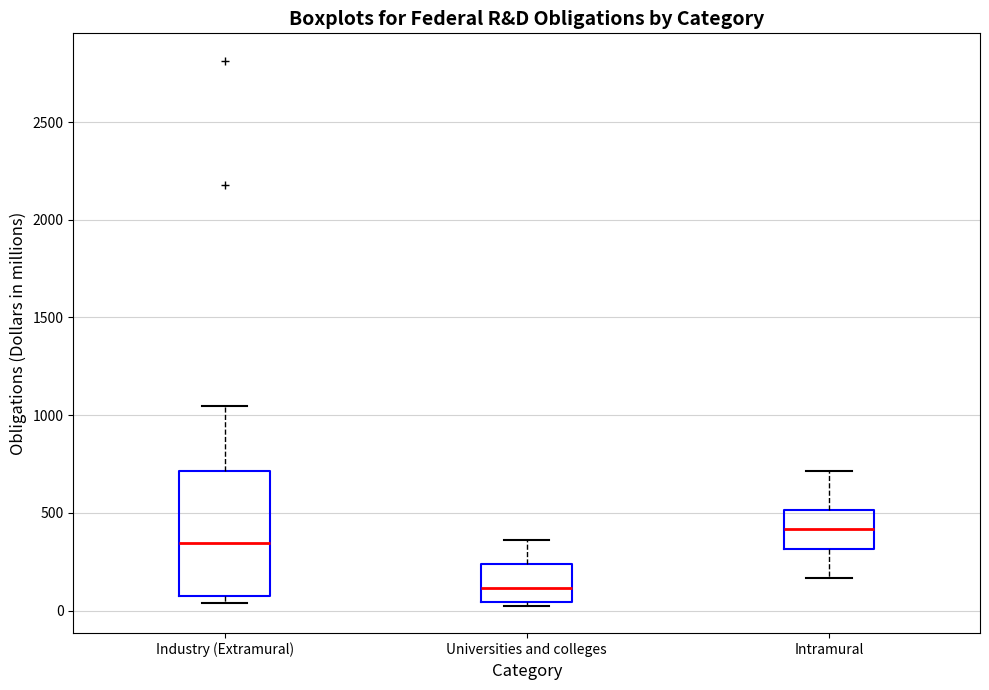

Reading left to right, transcribe this box plot: for each box, give where its median line is, the range the box spans, and where its two whiskers end, as read against the y-axis. The values are not printed on the chart, so give them approximately, as read against the axis.

Industry (Extramural): median 350, box 100 to 700, whiskers 50 to 1050
Universities and colleges: median 100, box 50 to 250, whiskers 50 (just below the box's lower edge) to 350
Intramural: median 400, box 300 to 500, whiskers 150 to 700